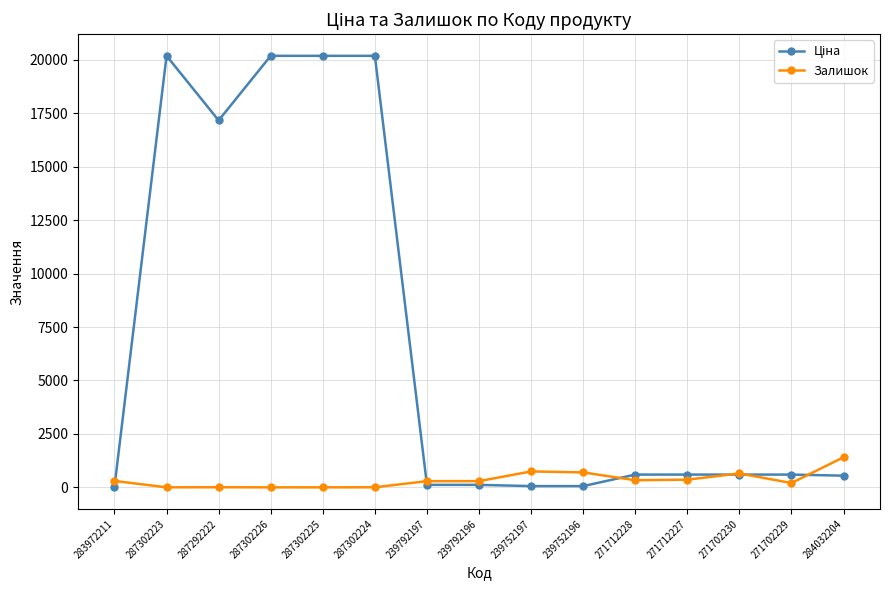

What is the approximate value of Залишок at 239792196?

290.0